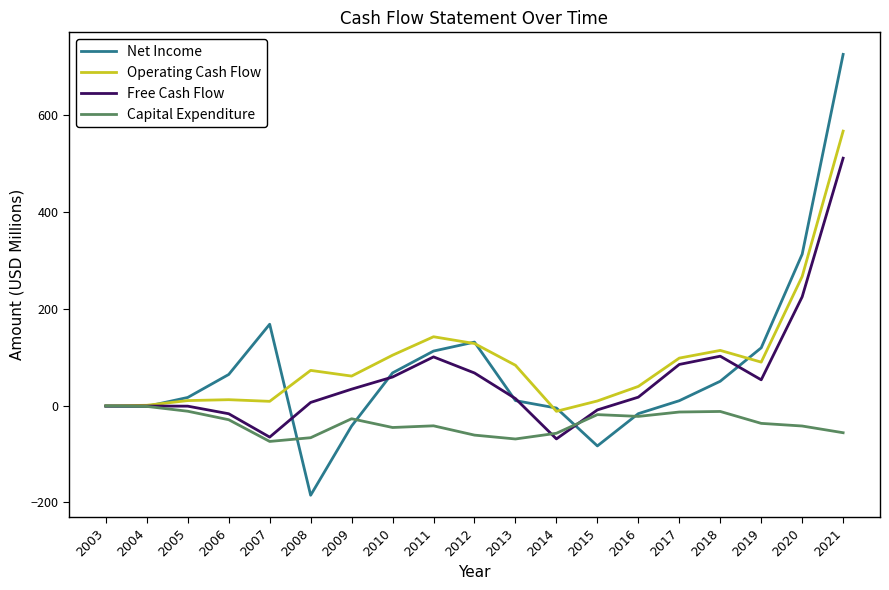

List the series in order of their peak value, lowest first.

Capital Expenditure, Free Cash Flow, Operating Cash Flow, Net Income